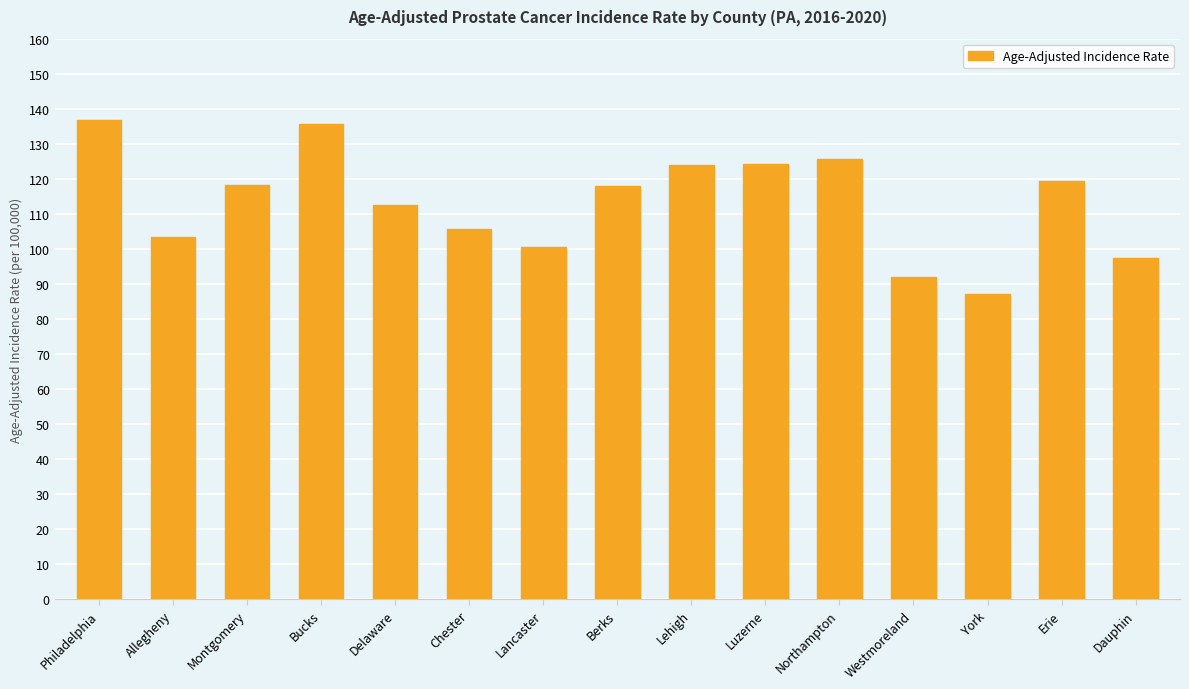

The value at Lancaster is 100.6. True or false?

True